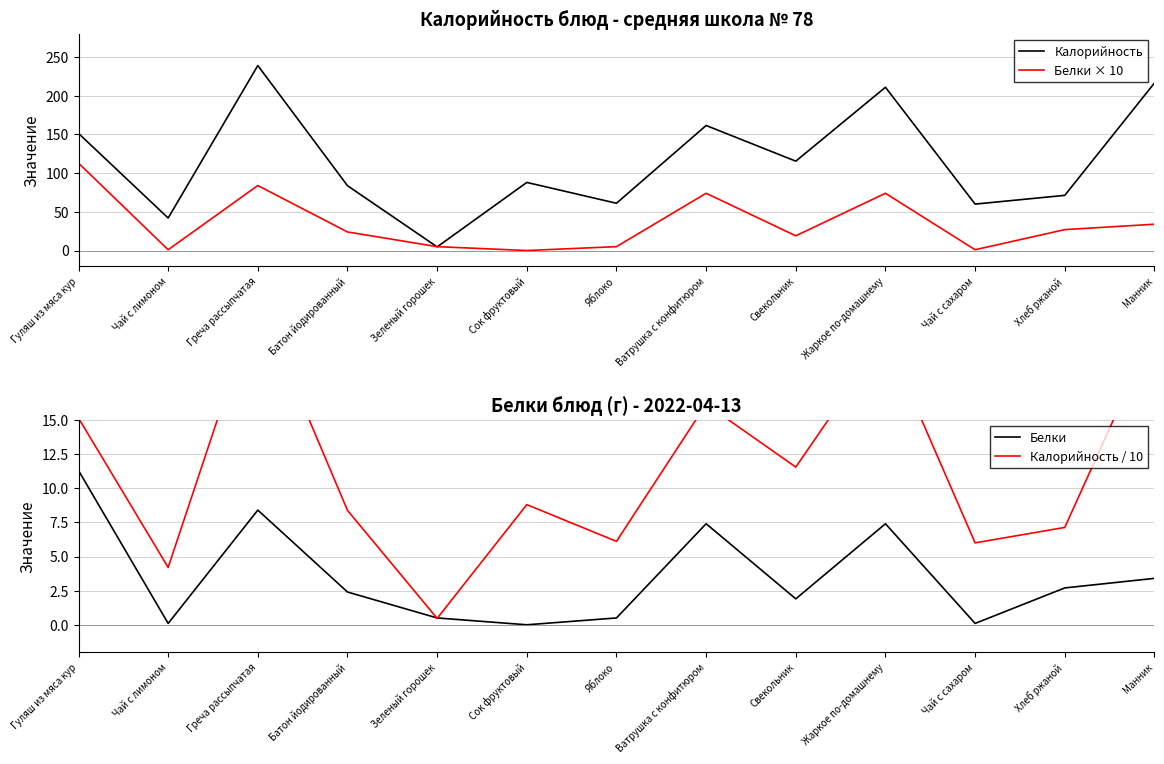

Is the value of Белки at Греча рассыпчатая greater than the value of Калорийность / 10 at Ватрушка с конфитюром?

No